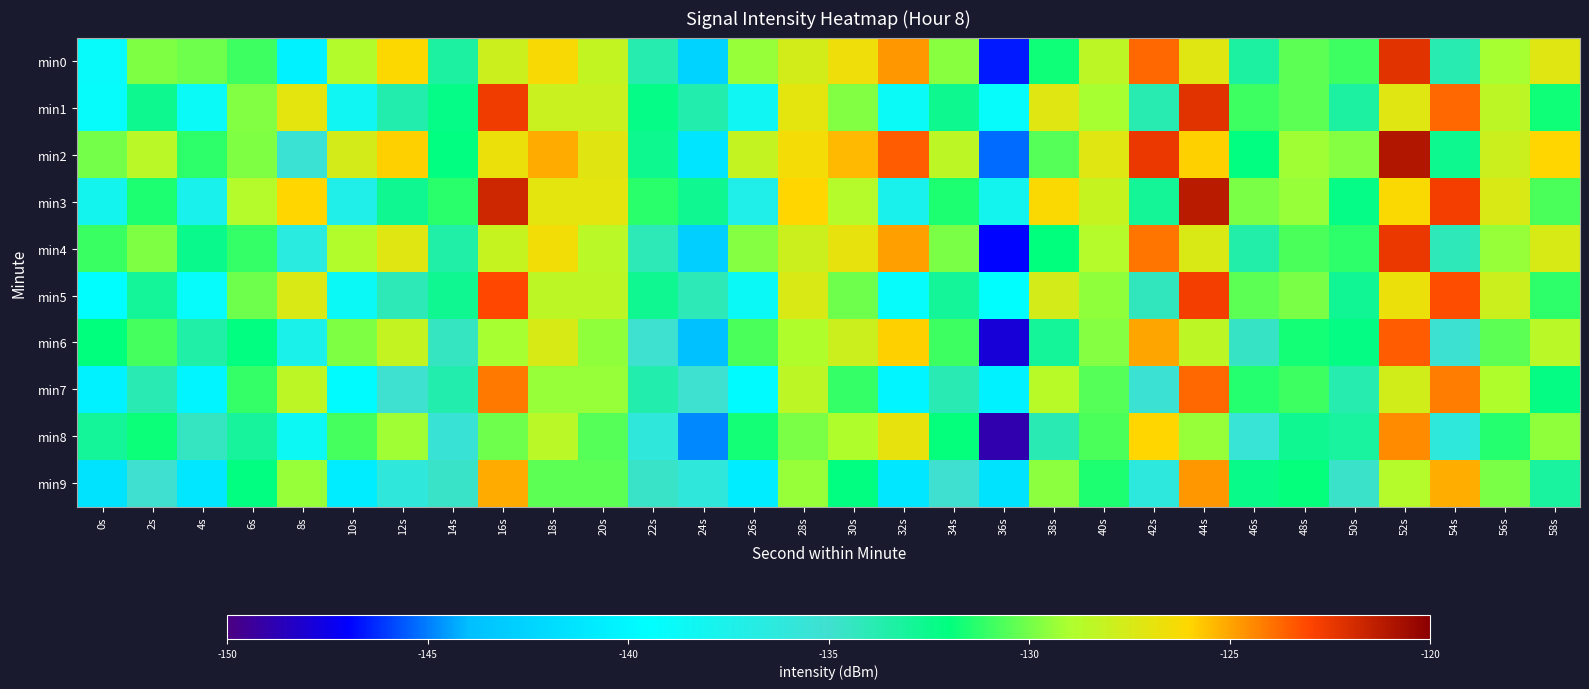

What is the greatest value displayed?

-121.0